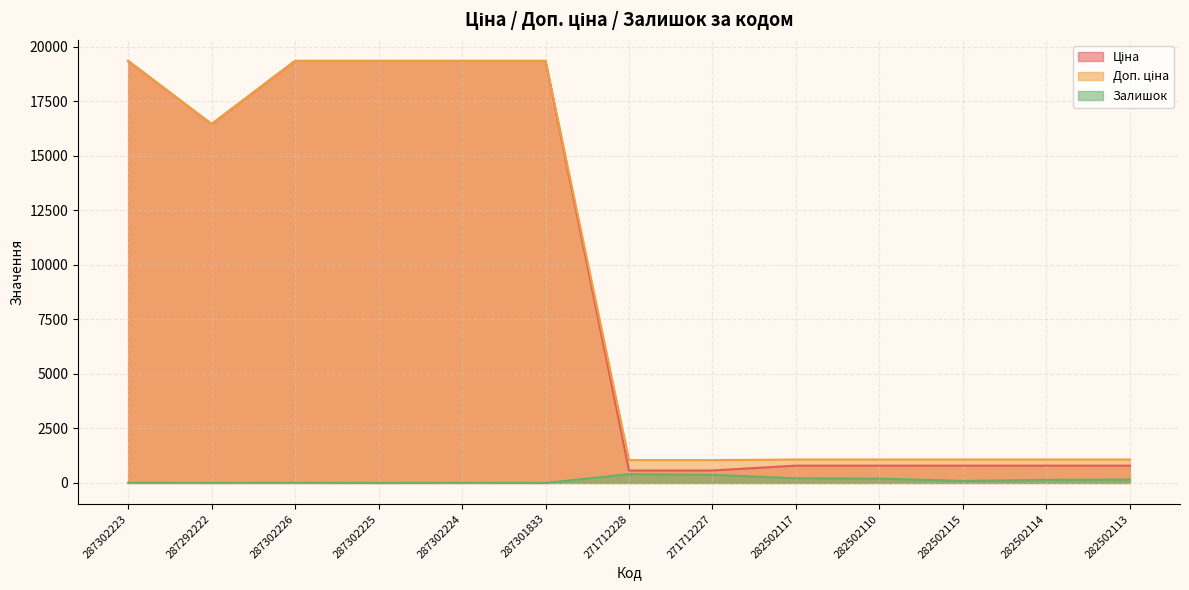

Rank the series by their maximum value, from highest to lowest.

Ціна, Доп. ціна, Залишок